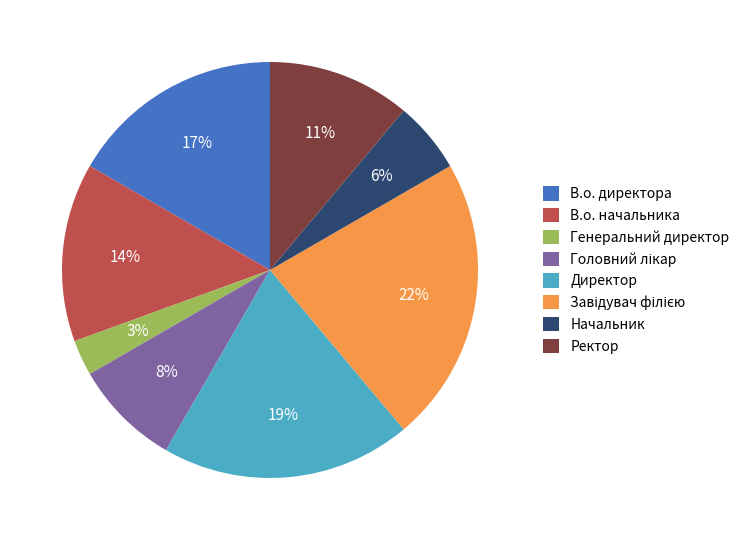

How many slices are in this pie chart?

8